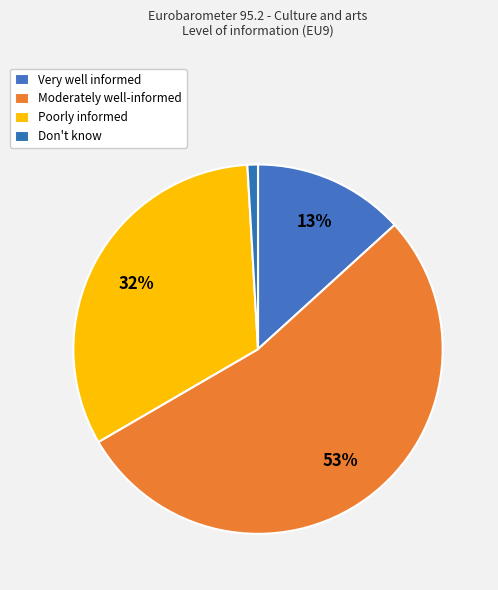

To the nearest percent, what percentage of the pie is Very well informed?

13%